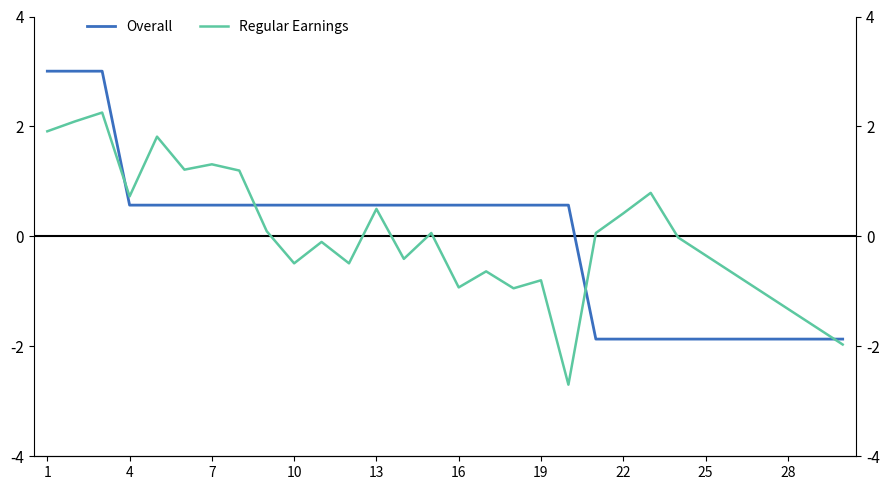

How many interior local peaks does the Regular Earnings series have?

9